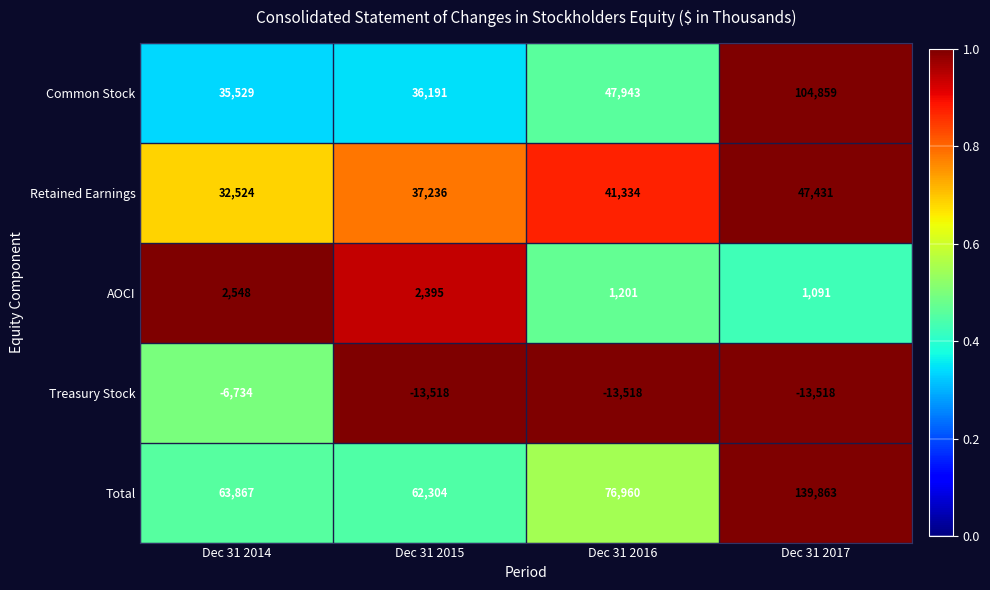

Reading left to right, transcribe all the data shown in this chart.

Common Stock: 35529	36191	47943	104859
Retained Earnings: 32524	37236	41334	47431
AOCI: 2548	2395	1201	1091
Treasury Stock: -6734	-13518	-13518	-13518
Total: 63867	62304	76960	139863